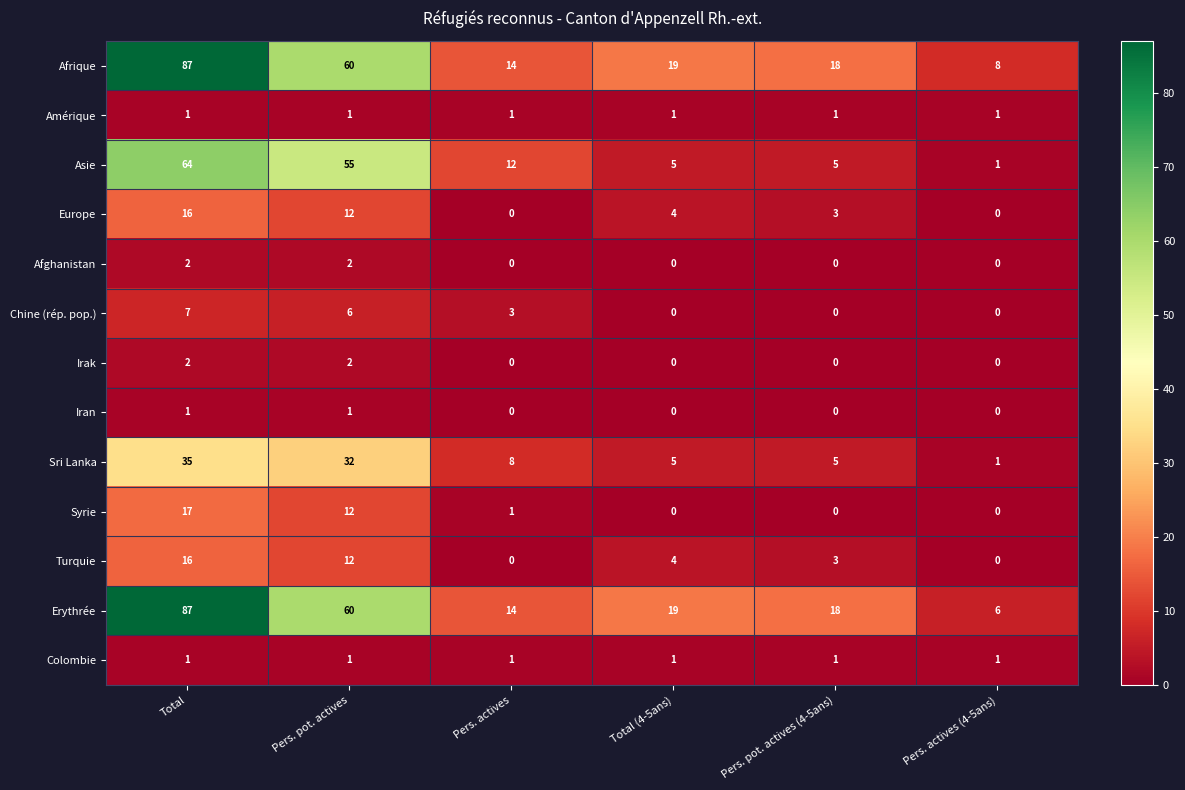

What is the difference between the Sri Lanka values at Total and Total (4-5ans)?

30